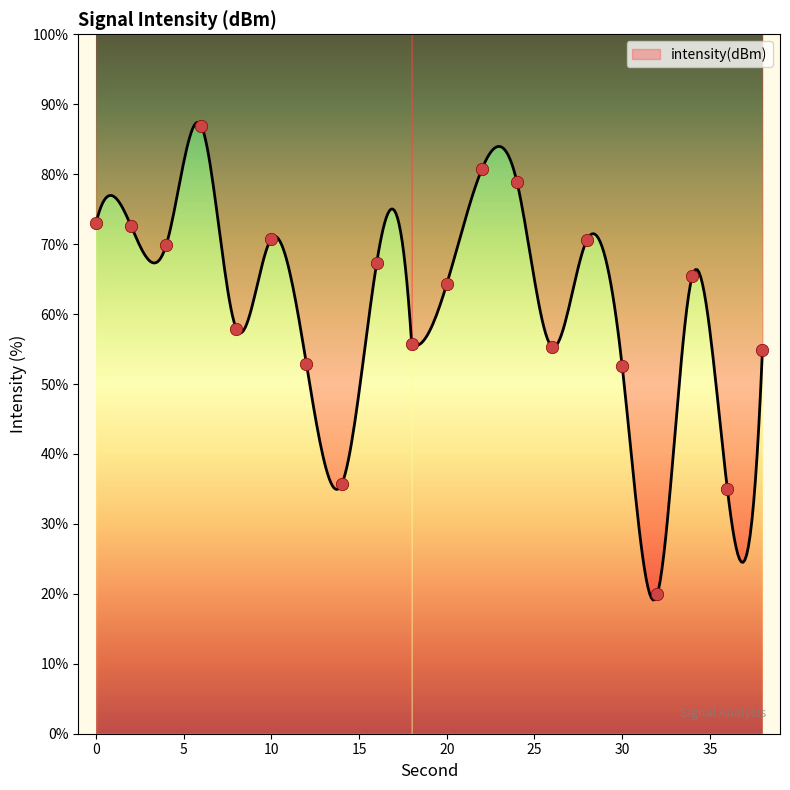

What is the change in value from 30 to 34?

+12.9